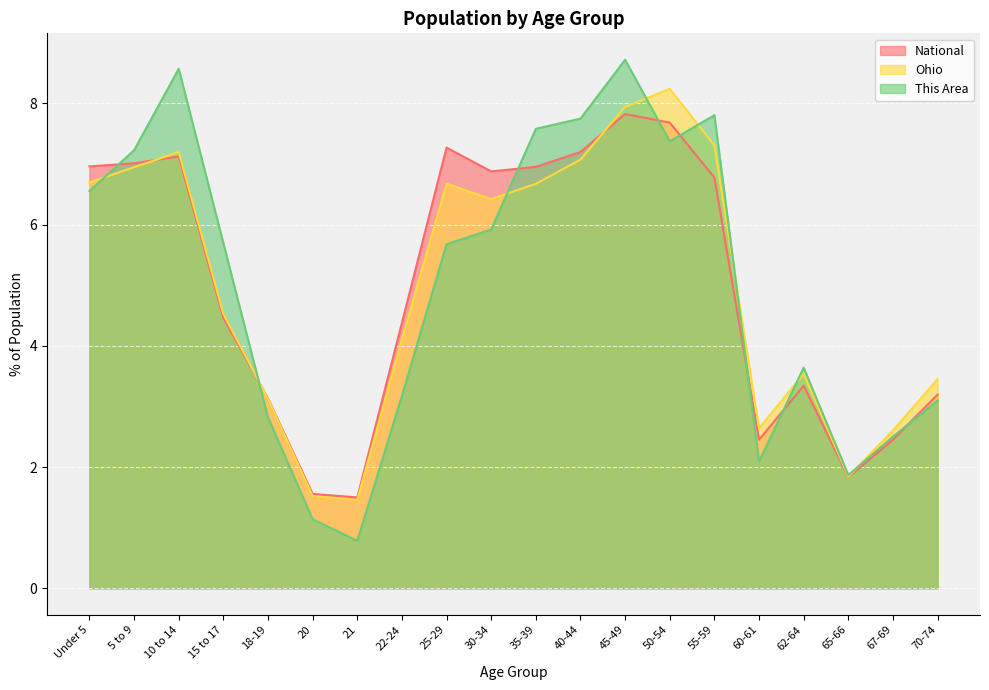

Rank the series by their maximum value, from lowest to highest.

National, Ohio, This Area